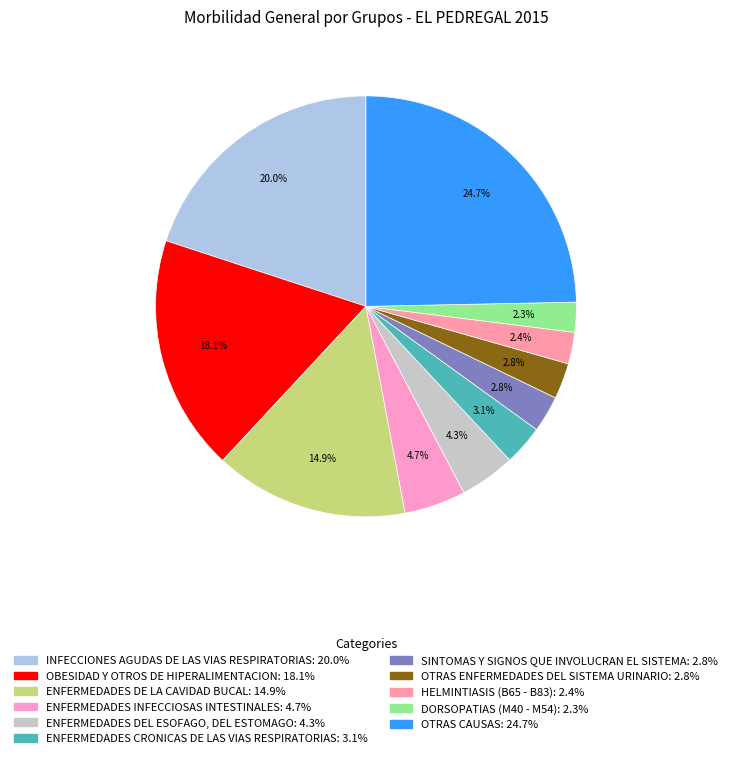

How many slices are in this pie chart?

11